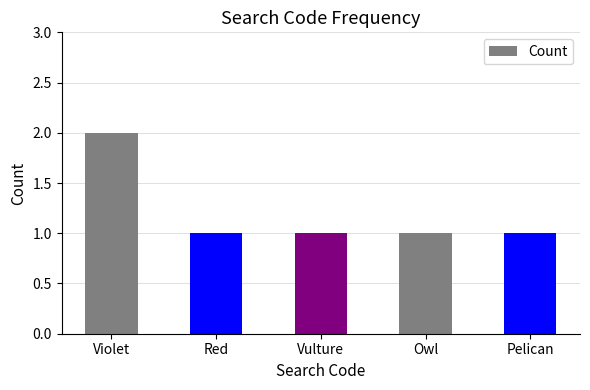

What is the ratio of the value at Violet to the value at Vulture?

2.0